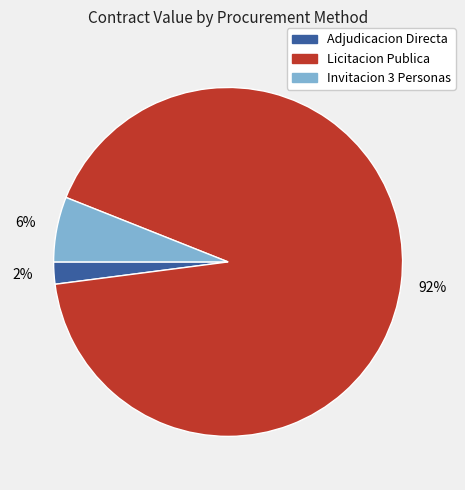

To the nearest percent, what is the difference between the largest and smallest slice percentages?

90%